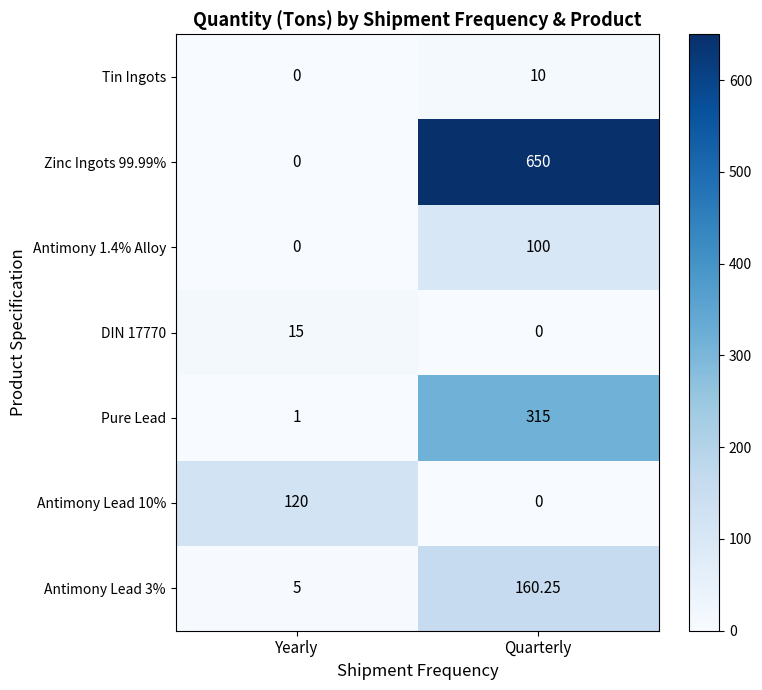

List the labels in order of Tin Ingots value, smallest first.

Yearly, Quarterly